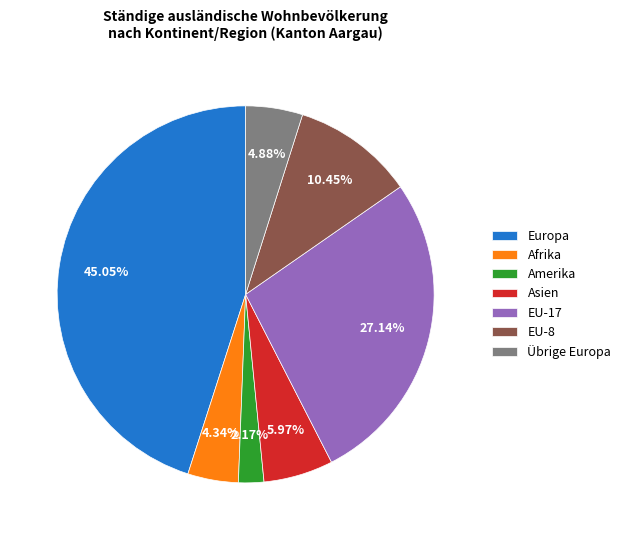

How many segments does this pie chart have?

7